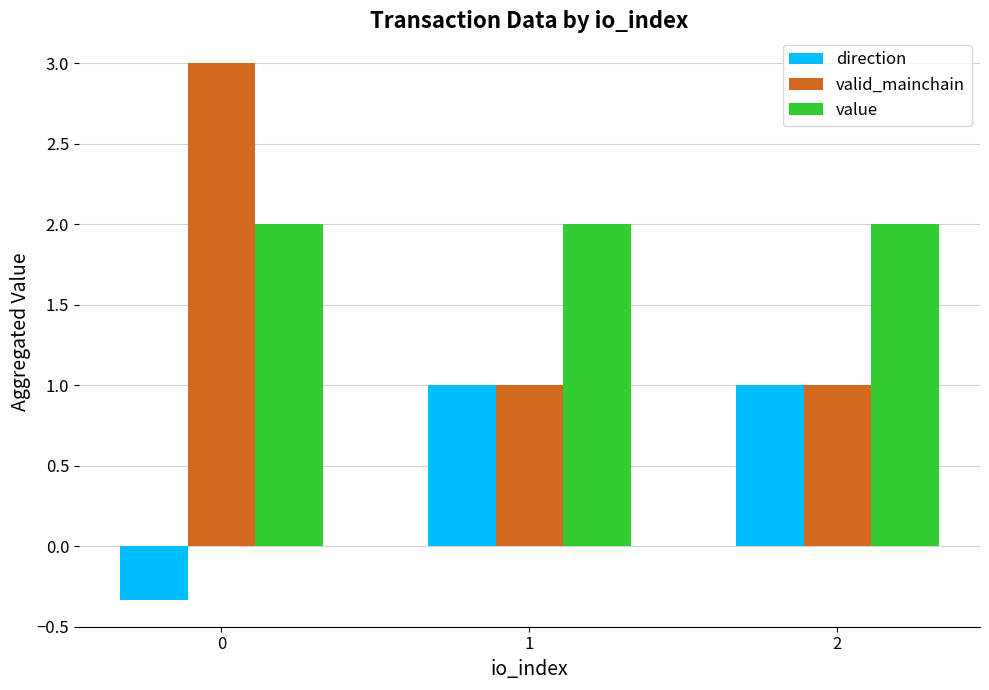

What is the difference between the highest and lowest values at 1?

1.0